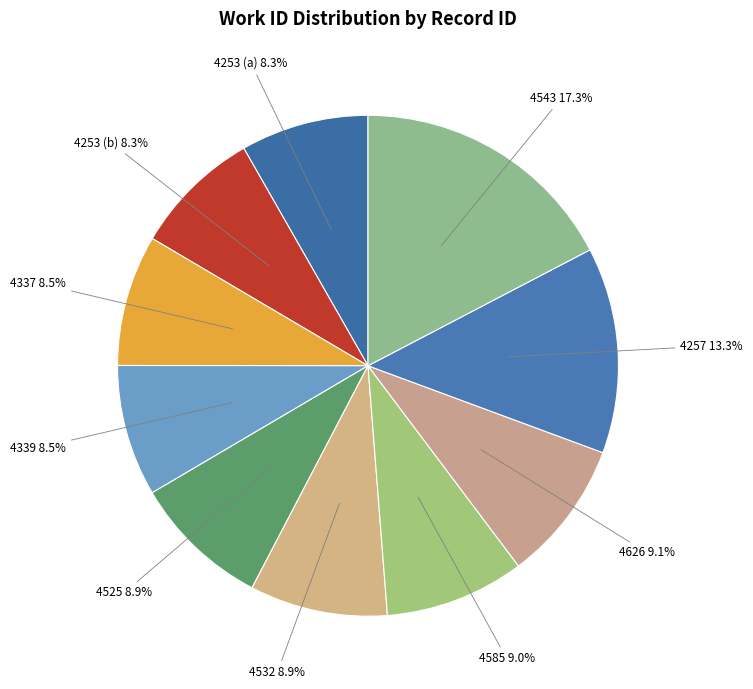

To the nearest percent, what percentage of the pie is 4257?

13%